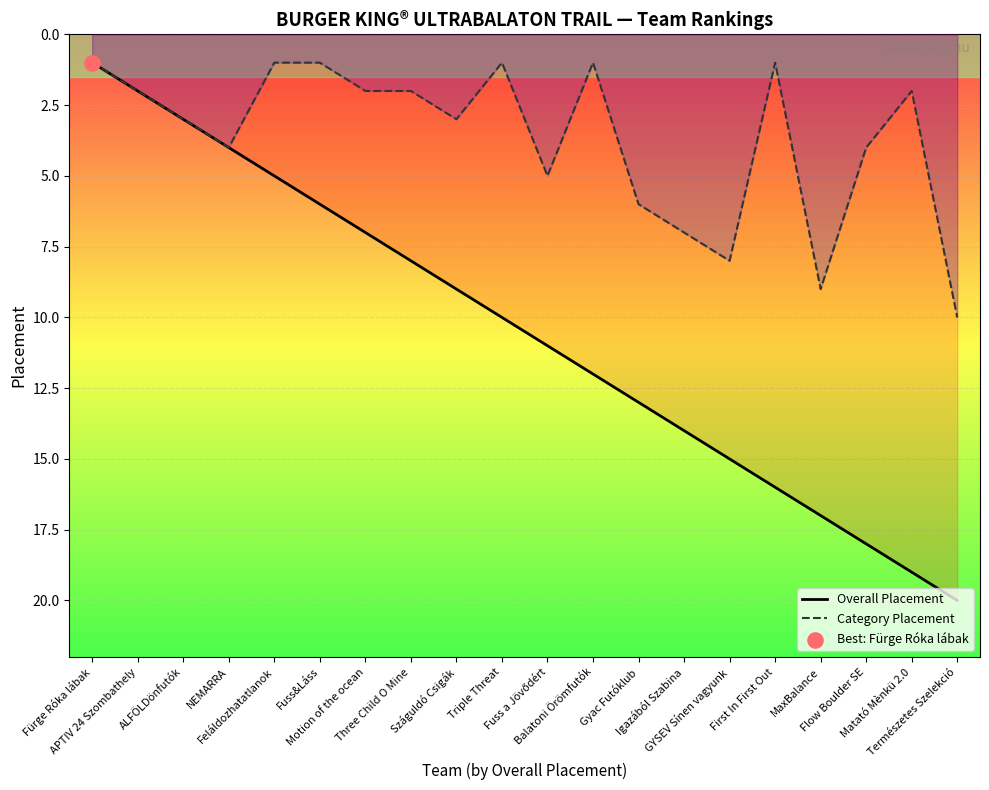

What is the total value across all series at Fuss&Láss?

7